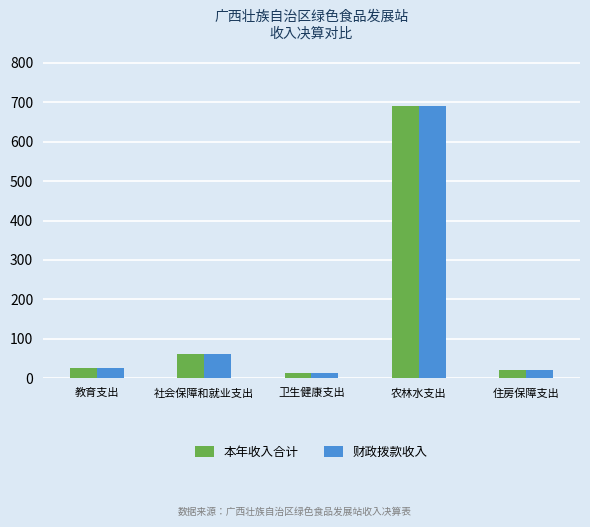

What is the approximate value of 财政拨款收入 at 农林水支出?

690.9